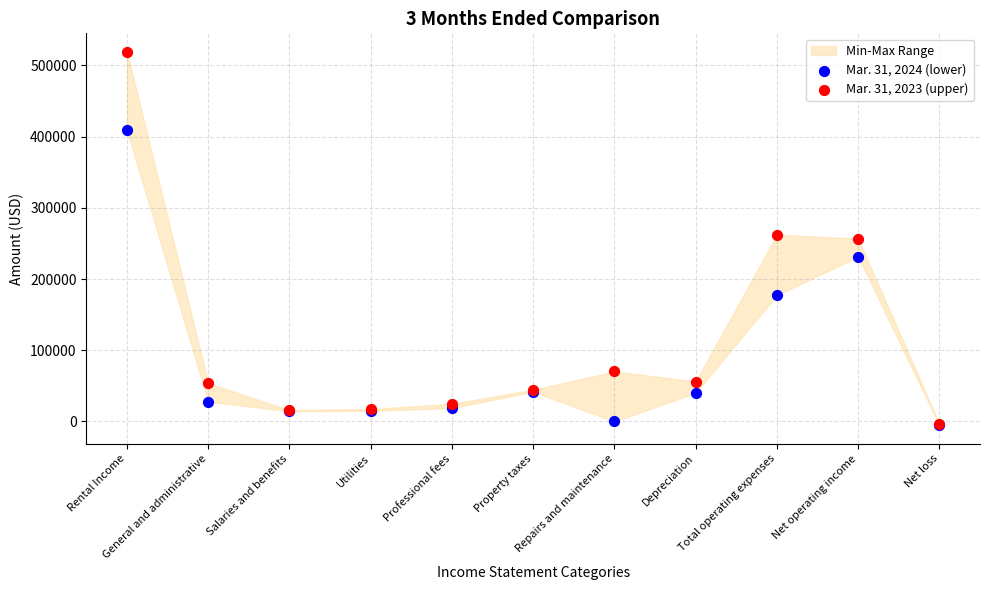

Which series reaches the minimum Y coordinate?

Mar. 31, 2024 (lower)